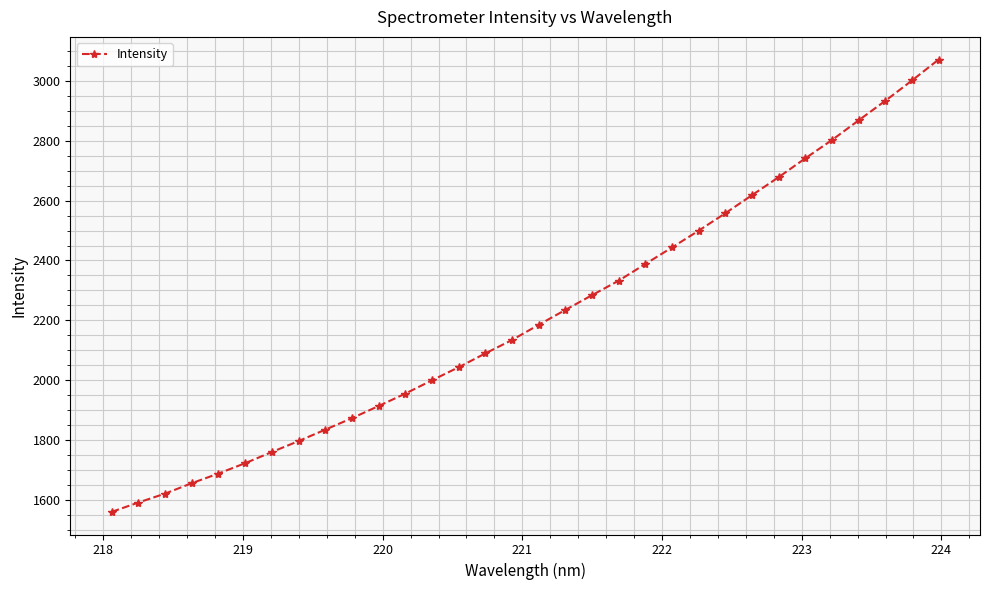

What is the value of the 17th point from the left?

2185.0